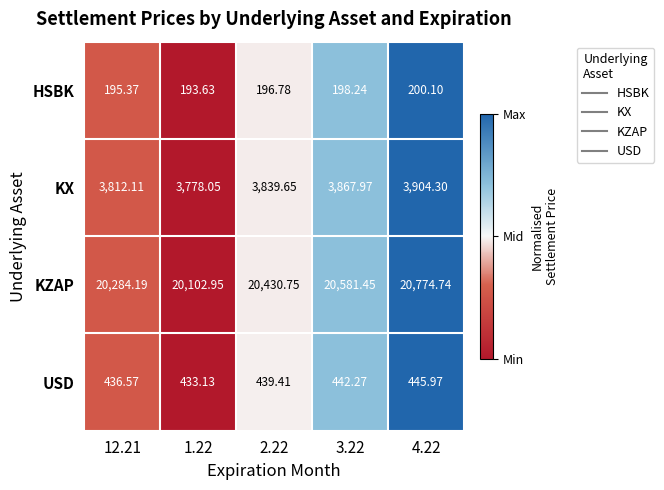

Which series has the largest range (max minus min)?

KZAP